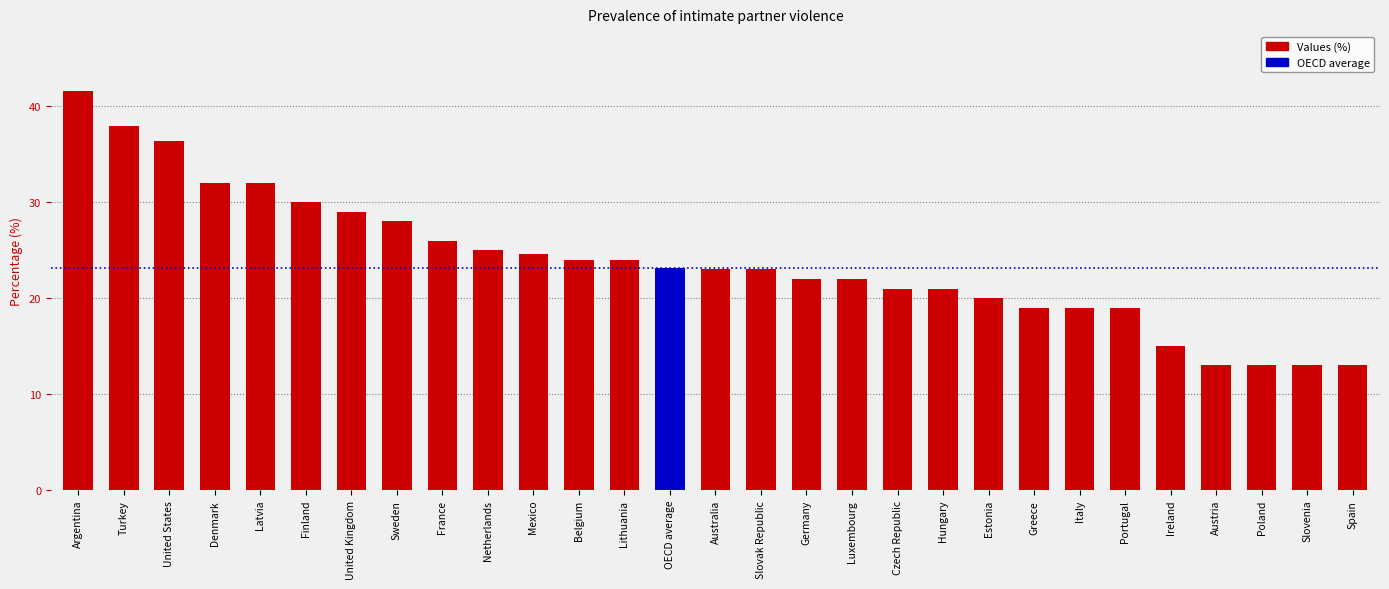

Are the bars grouped side by side (vs. stacked)?

No